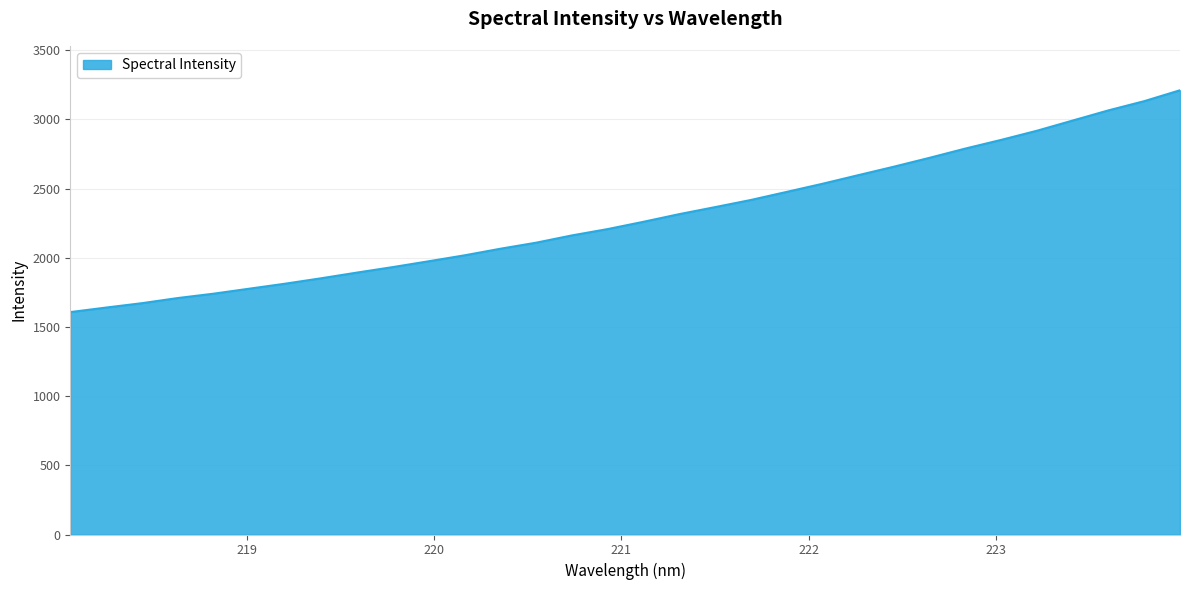

What is the smallest value displayed?

1607.2